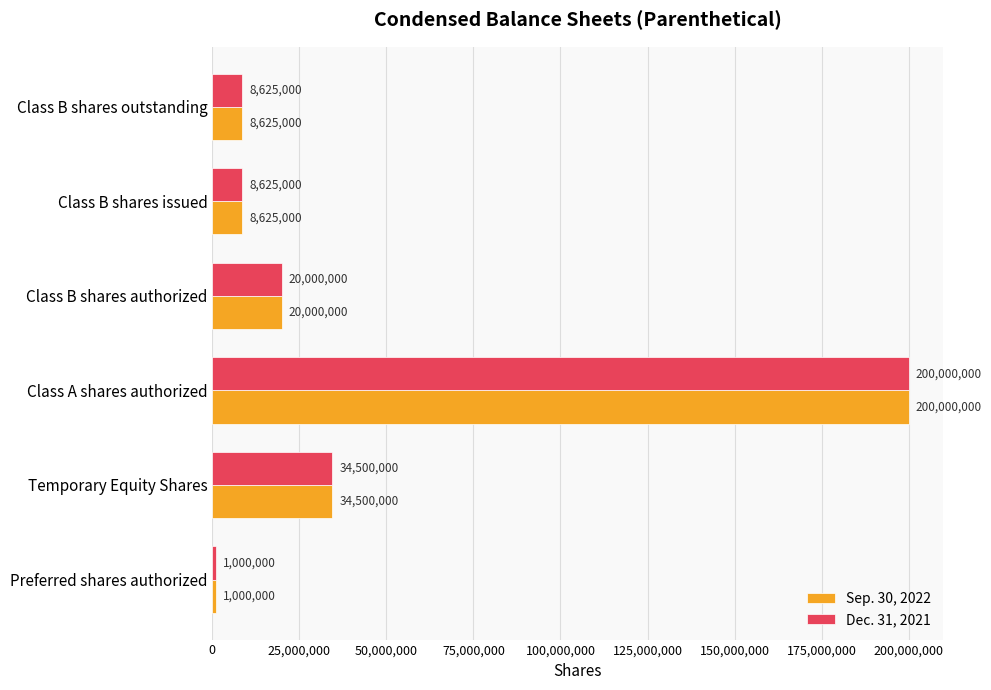

What is the difference between the maximum and minimum values in the Dec. 31, 2021 series?

199000000